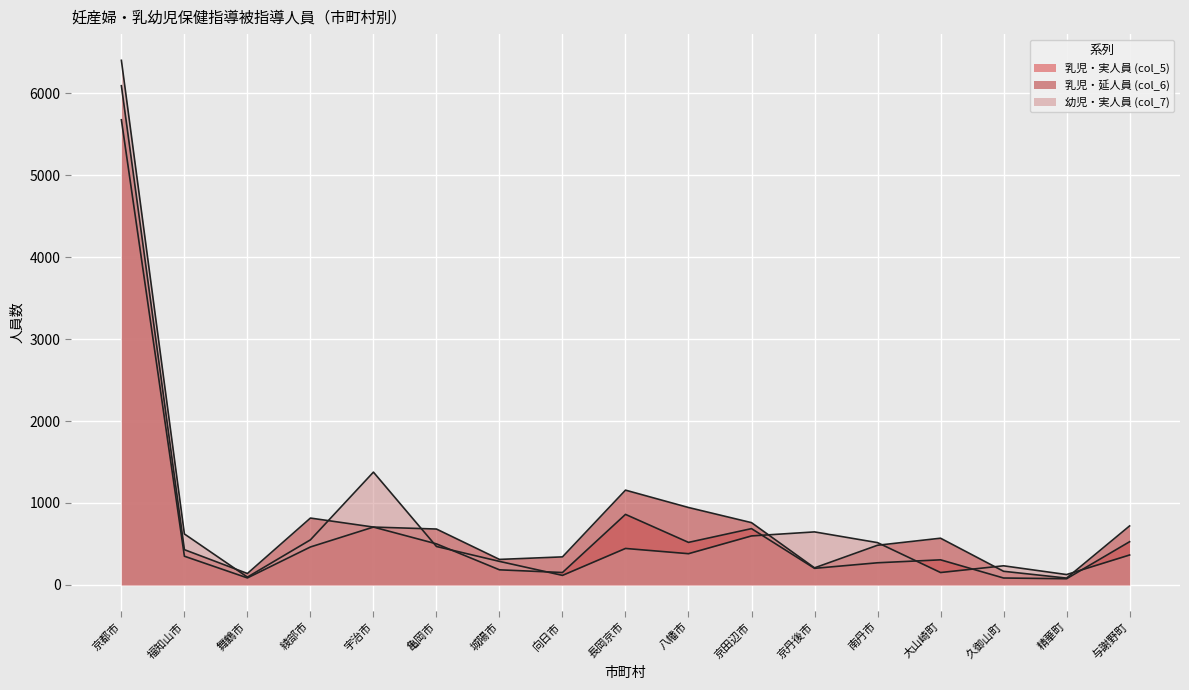

Where is the first local minimum for 乳児・延人員 (col_6)?

舞鶴市